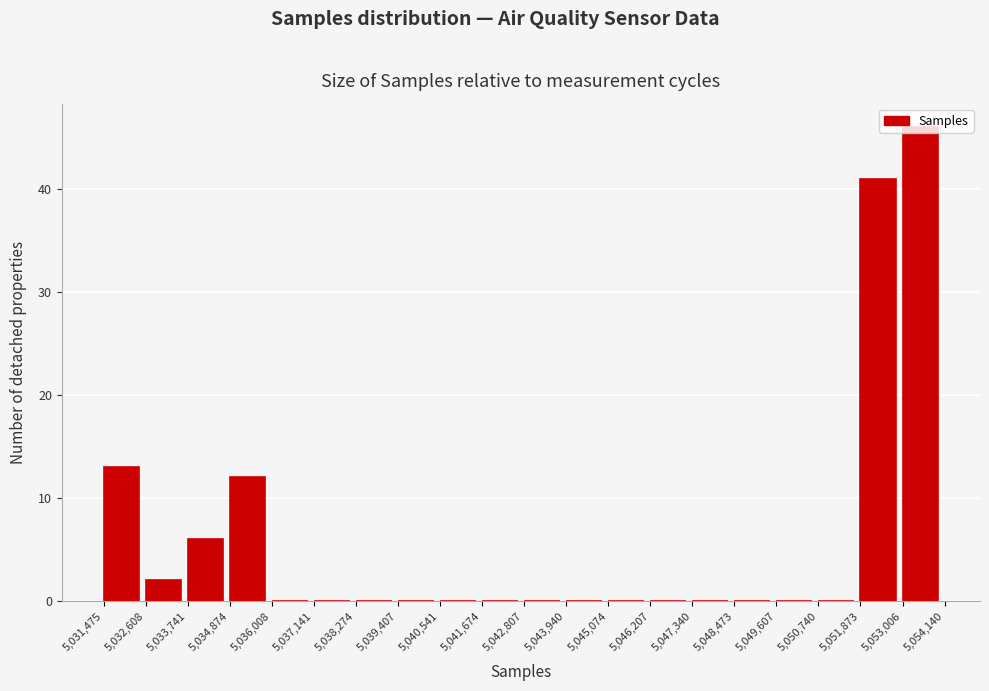

How tall is the bar that spans 5,053,006 to 5,054,140 on the x-axis? The values are not printed on the chart, so give them approximately, as read against the axis.

46